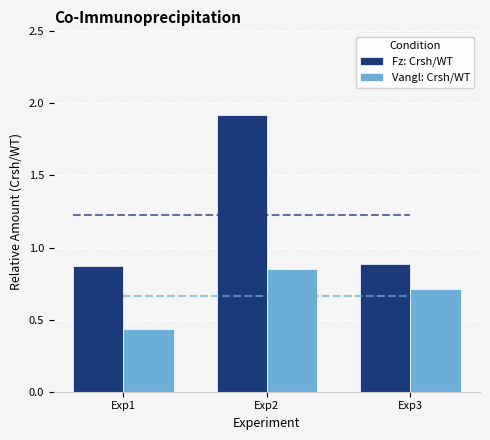

Does the chart contain stacked bars?

No